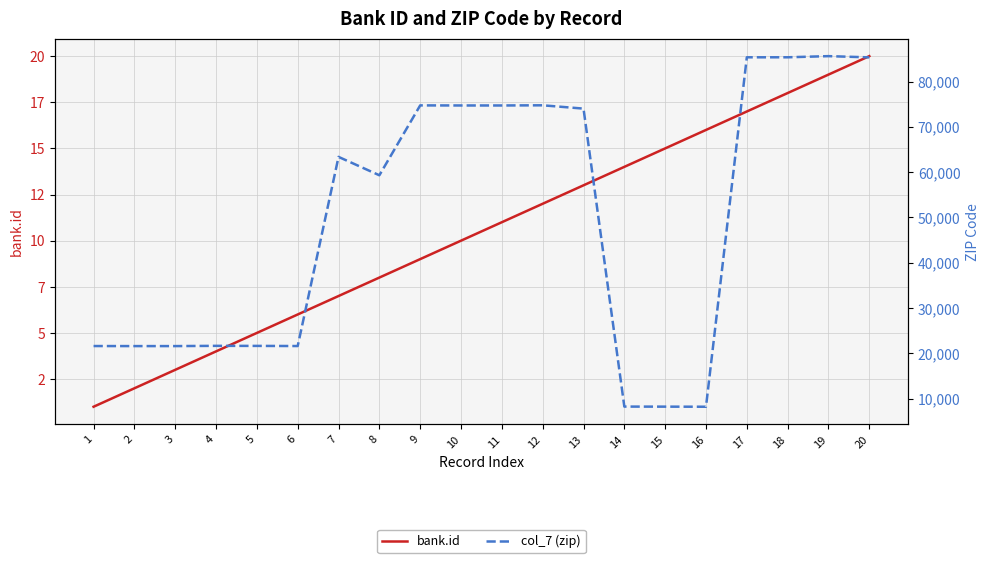

How many data points in col_7 (zip) are less than 63376?

10